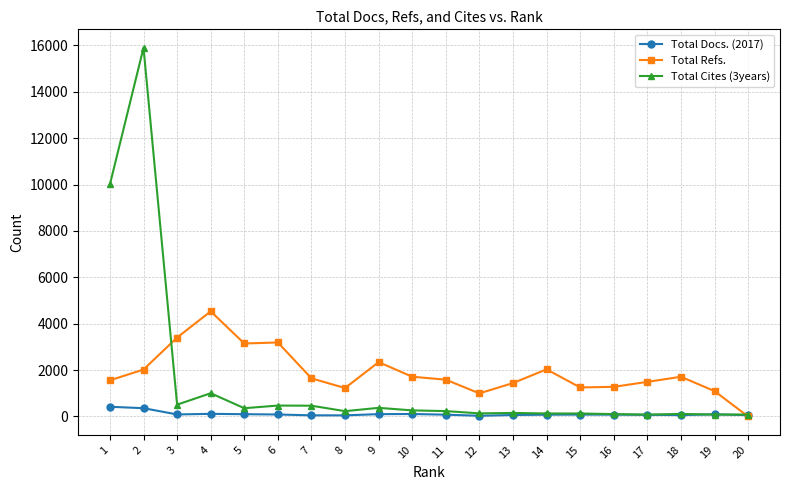

The value of Total Cites (3years) at 2 is 15900. True or false?

True